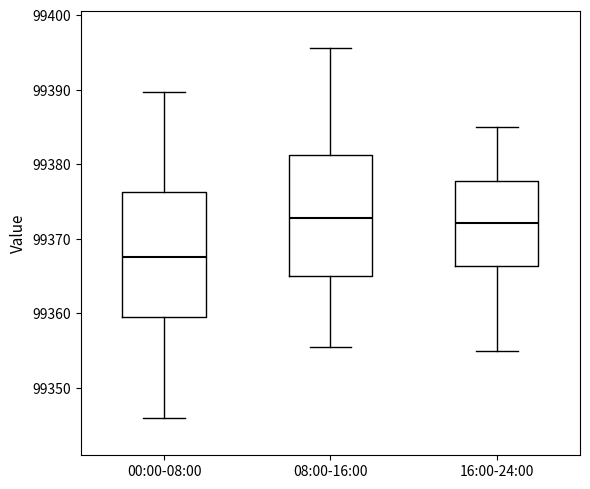

Where is the upper edge of the box for 16:00-24:00 on the y-axis? The values are not printed on the chart, so give them approximately, as read against the axis.

99378